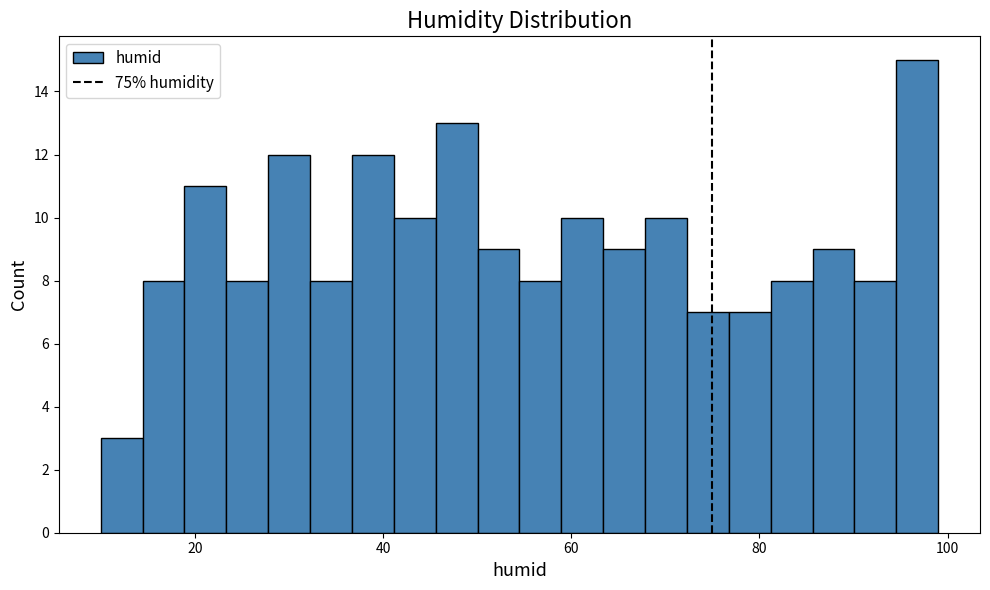

Around what value on the x-axis is the tallest bar? Give the approximate position of its centre, as read against the axis.

96